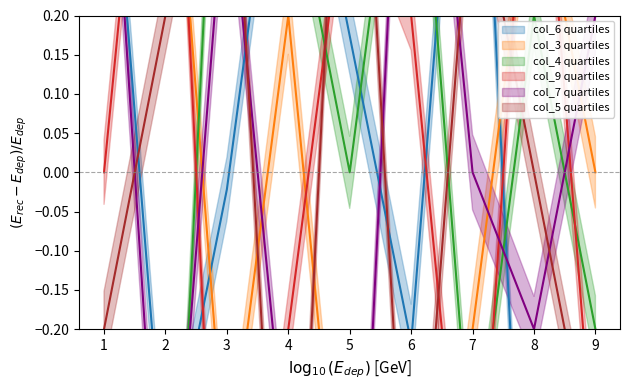

How many lines are shown in the chart?

6